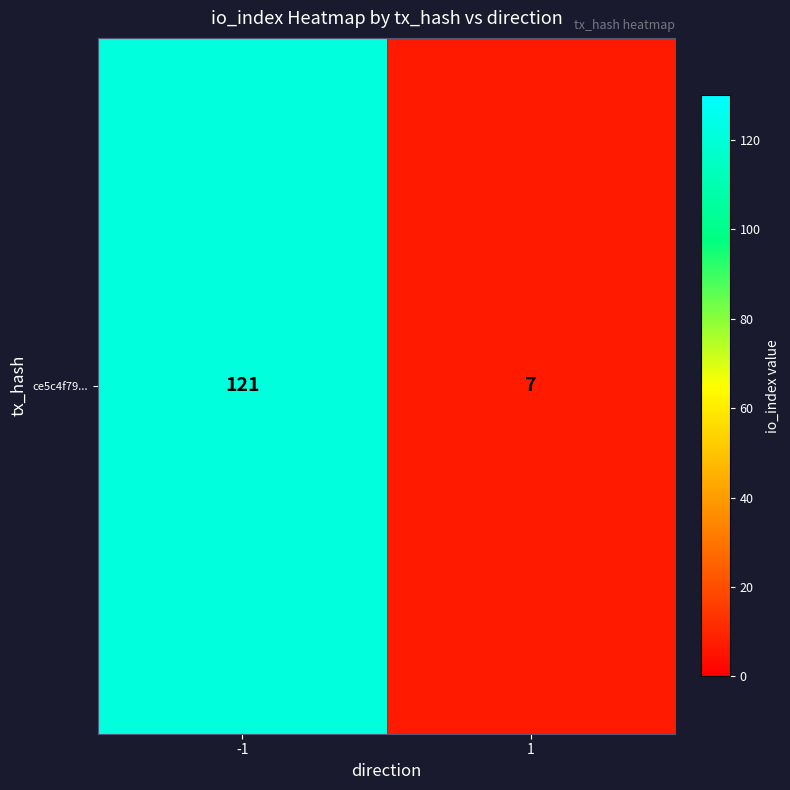

Reading right to left, extract all data points from this chart.

1=7	-1=121